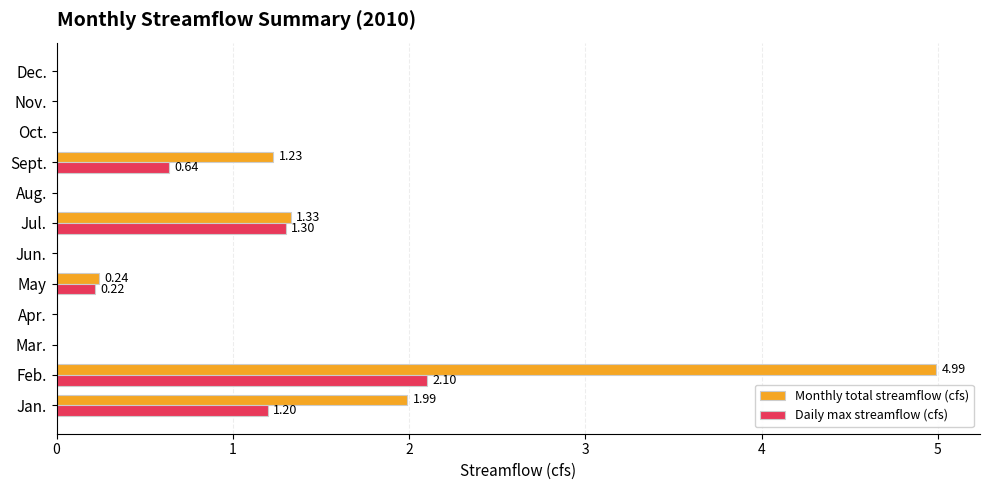

What is the sum of all Daily max streamflow (cfs) values?

5.5